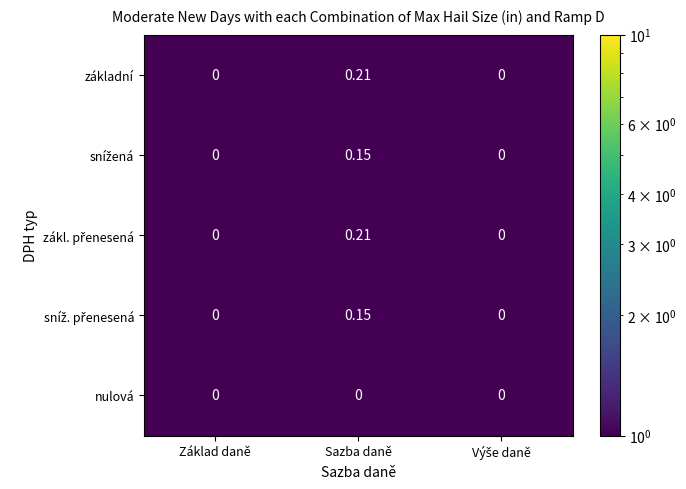

How many categories are shown in the chart?

3